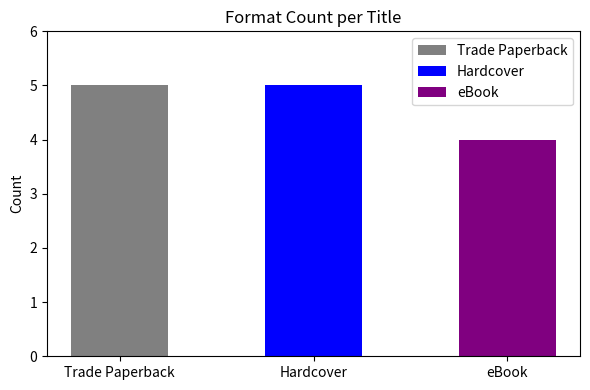

The value at Winnie-the-Pooh is 5. True or false?

False